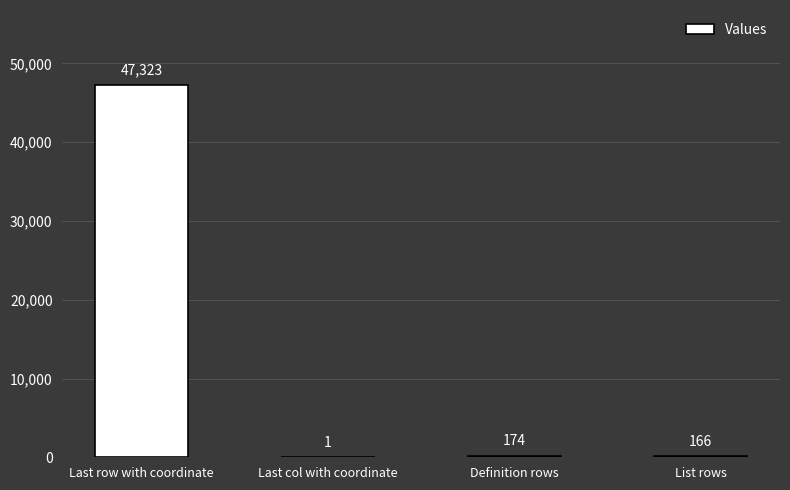

The chart shows a value of 24960 at Last row with coordinate. True or false?

False